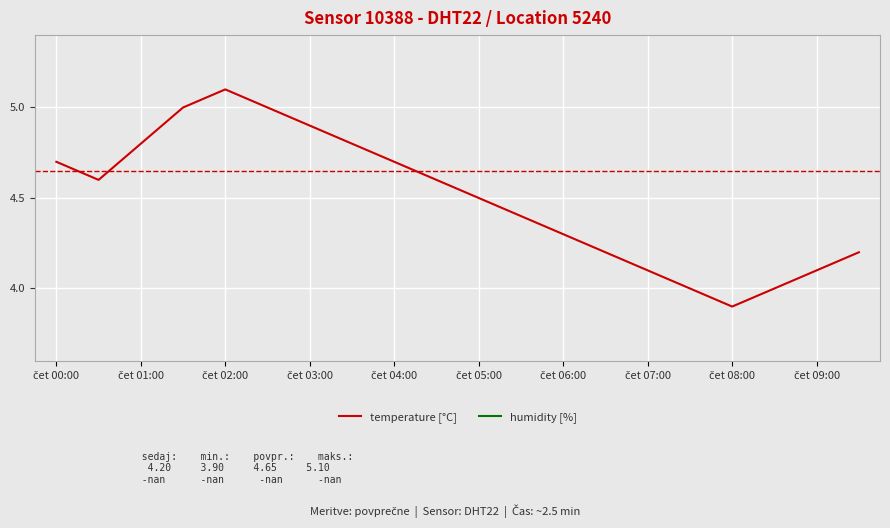

How many categories are shown in the chart?

20